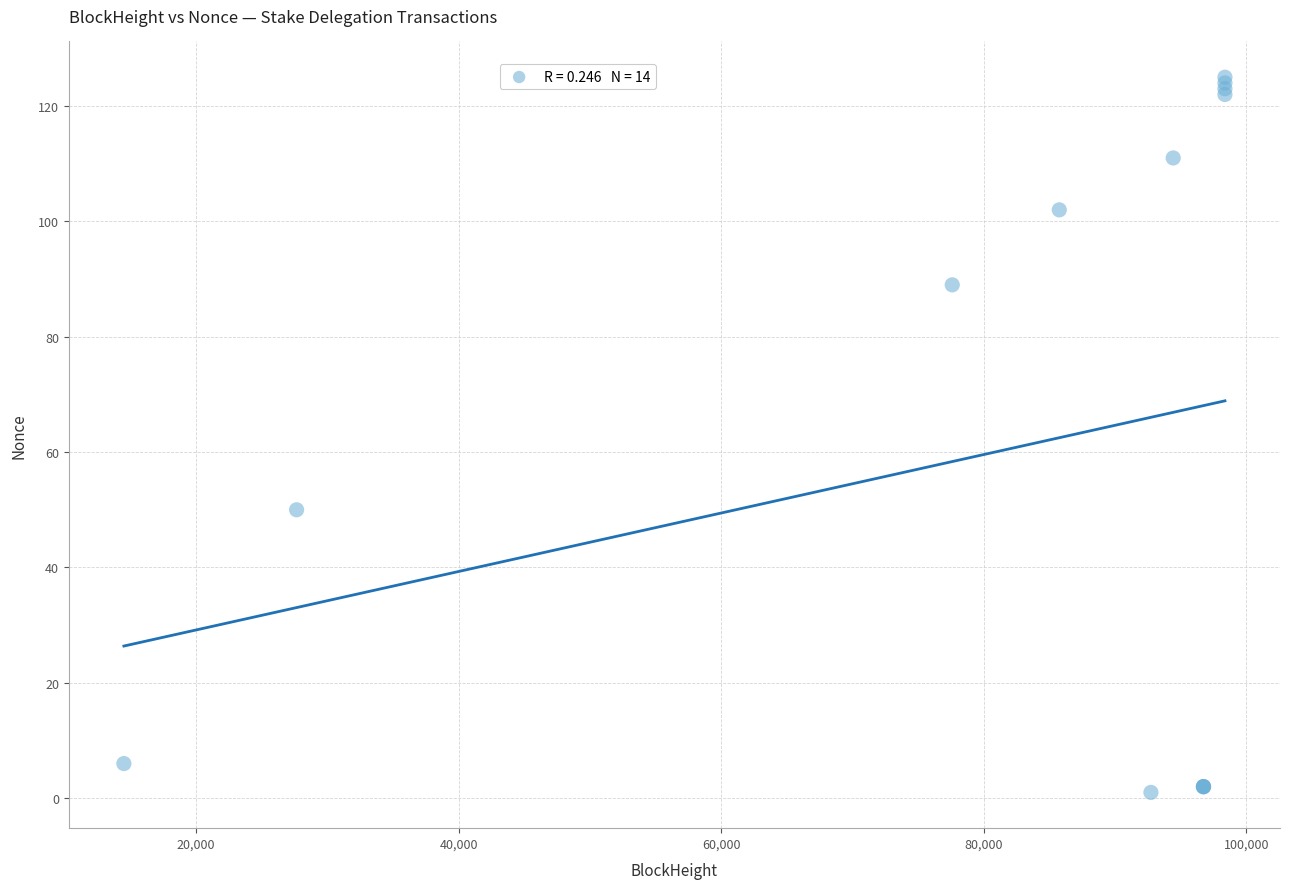

What Y value in the scatter plot is closest to 63?

50